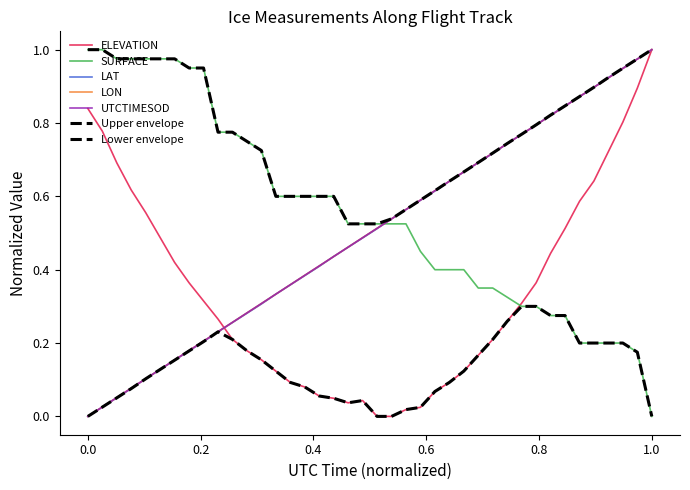

How many lines are shown in the chart?

7